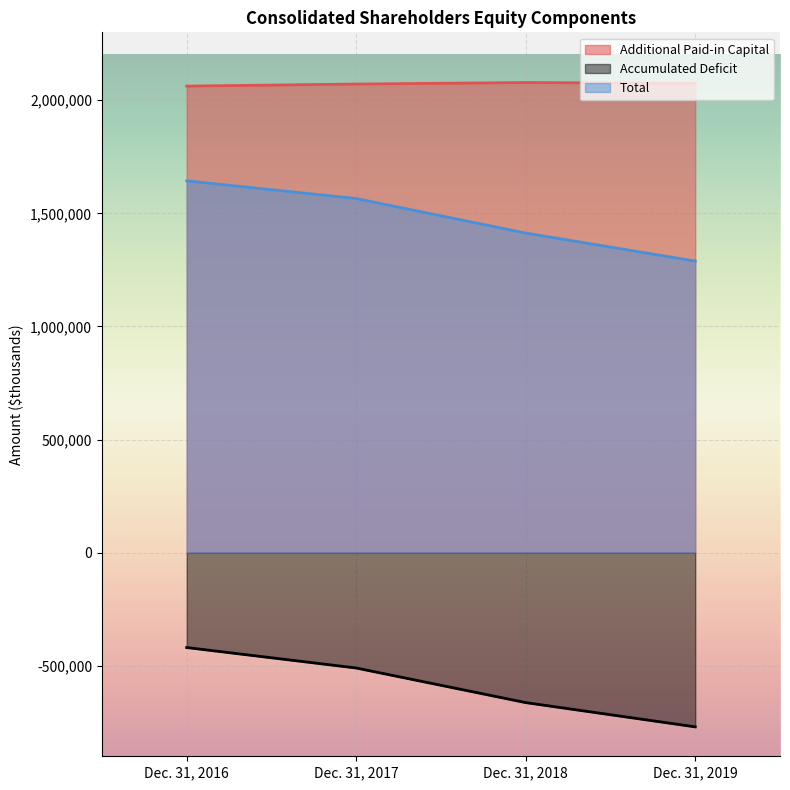

Rank the series at Dec. 31, 2017 from highest to lowest value.

Additional Paid-in Capital, Total, Accumulated Deficit